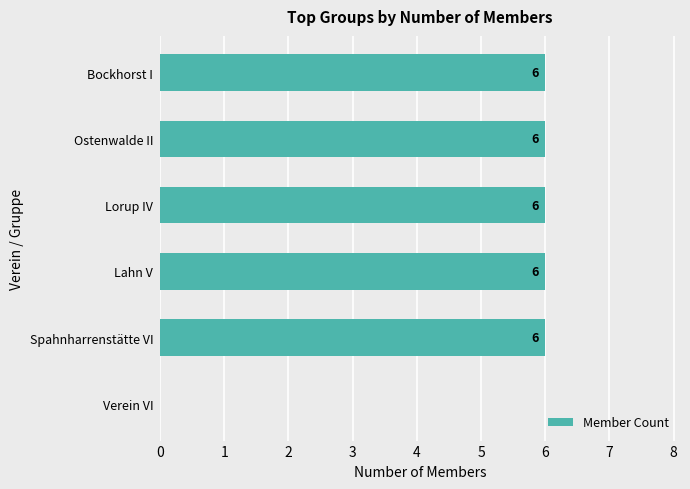

What is the maximum value shown in the chart?

6